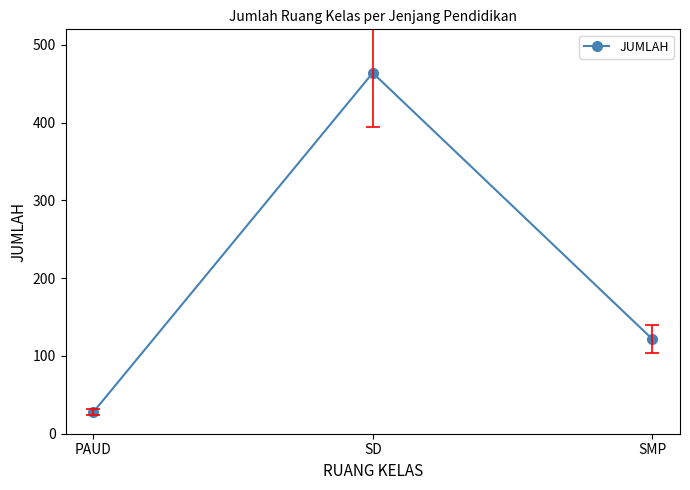

How many lines are shown in the chart?

1